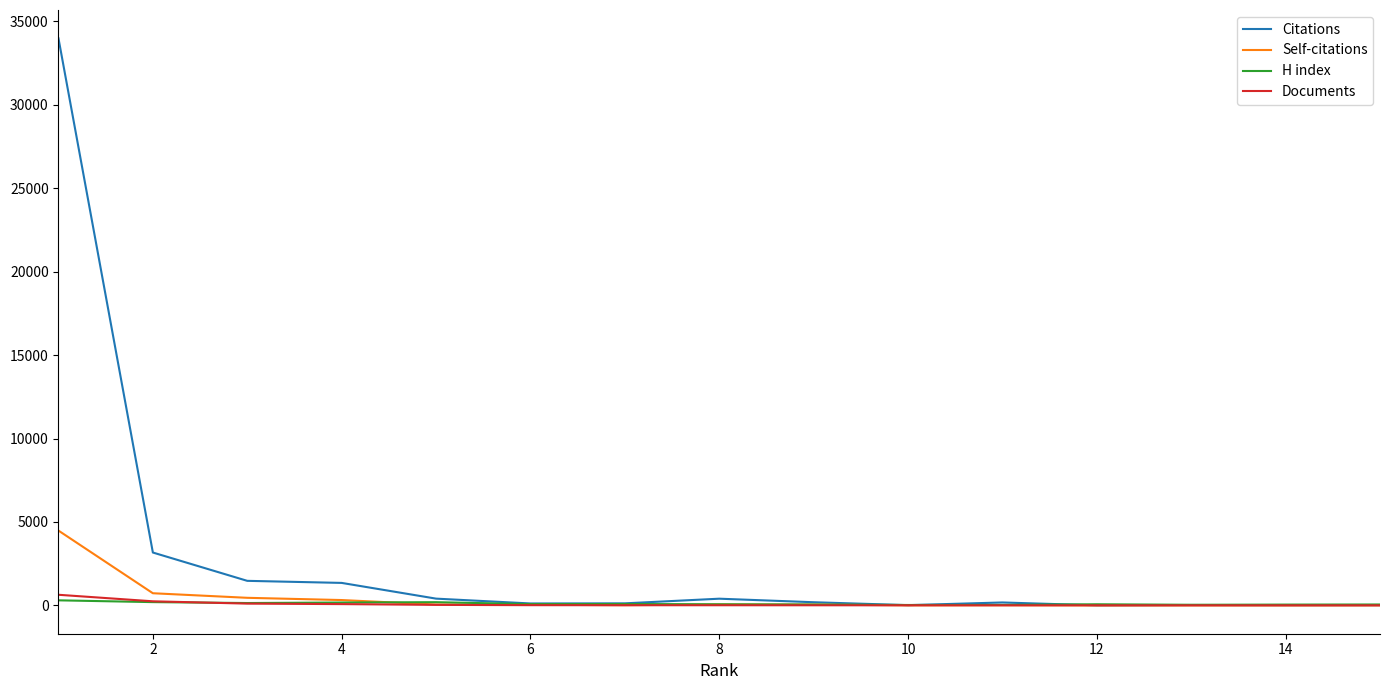

What is the difference between the maximum and second lowest values in the Citations series?

33967